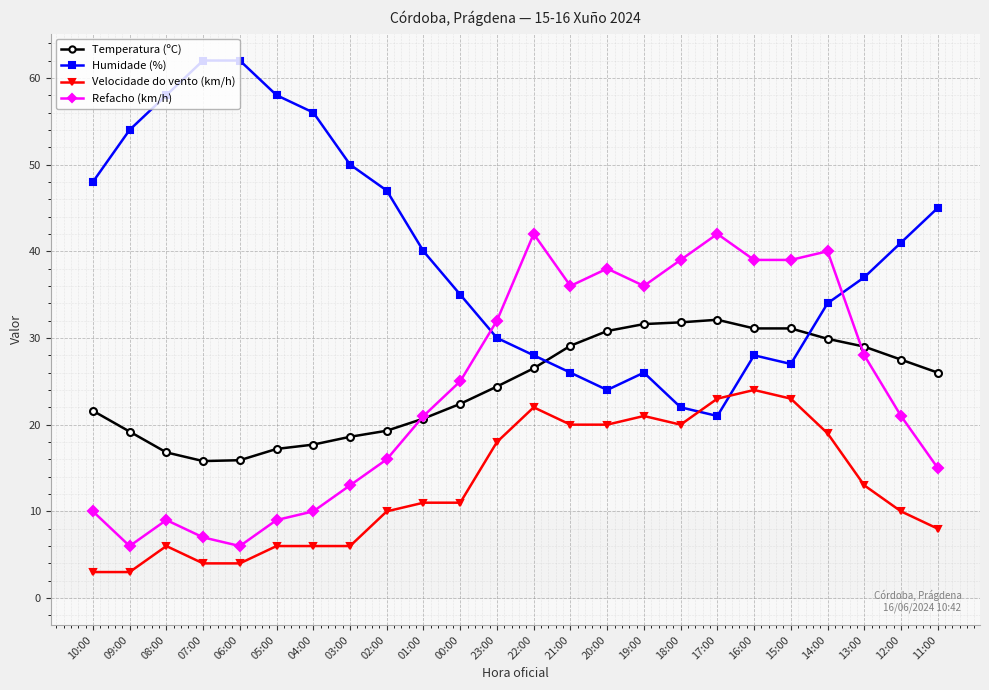

What is the value of the Velocidade do vento (km/h) point at the 7th from the left?

6.0